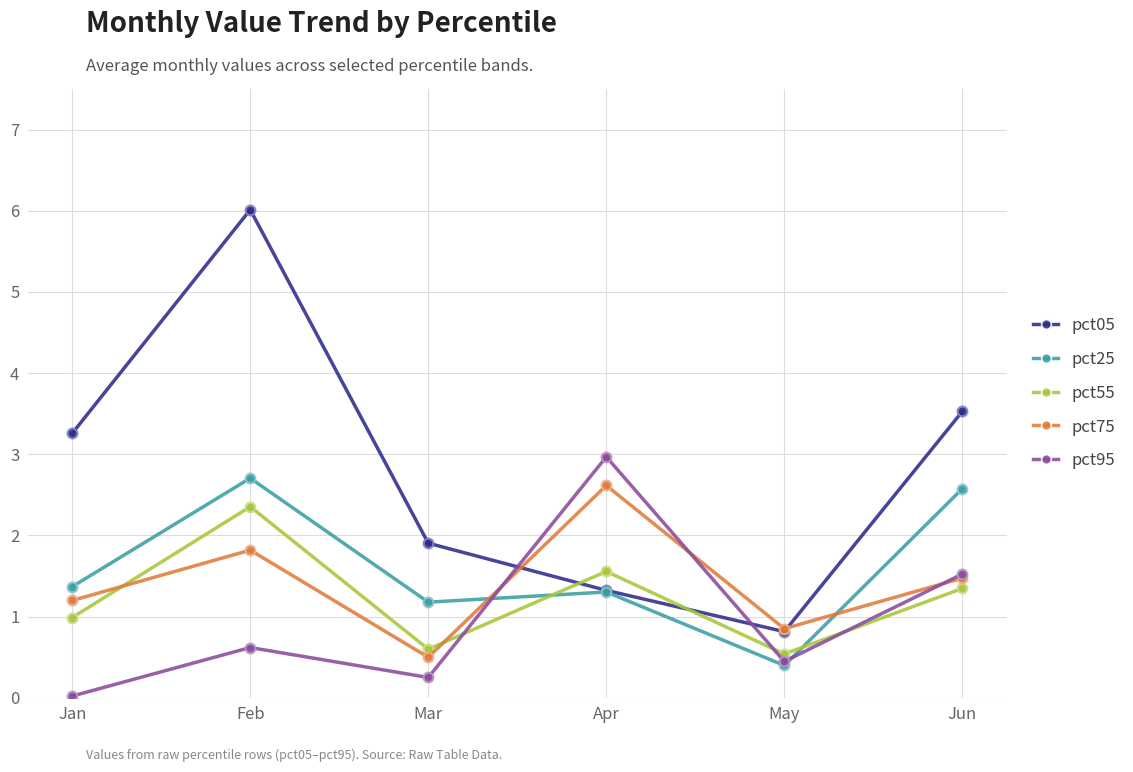

What are all the series names shown in the legend?

pct05, pct25, pct55, pct75, pct95